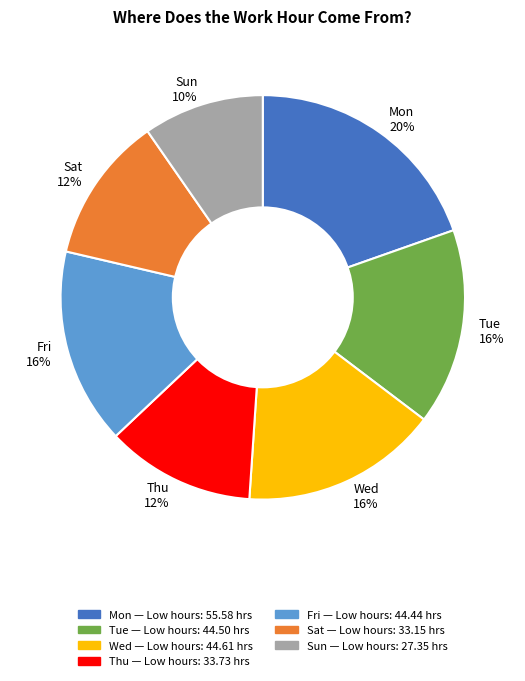

Which category has the biggest portion of the pie?

Mon